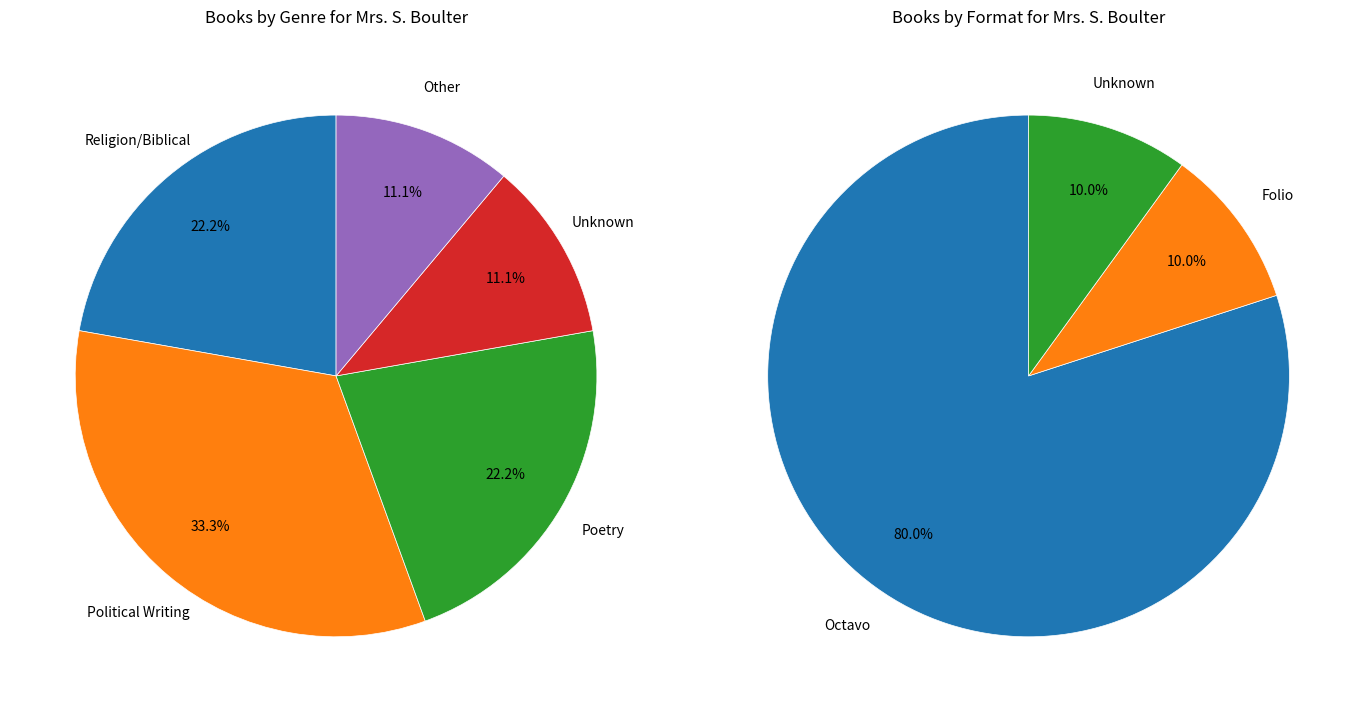

Does Religion/Biblical represent more than half of the total?

No